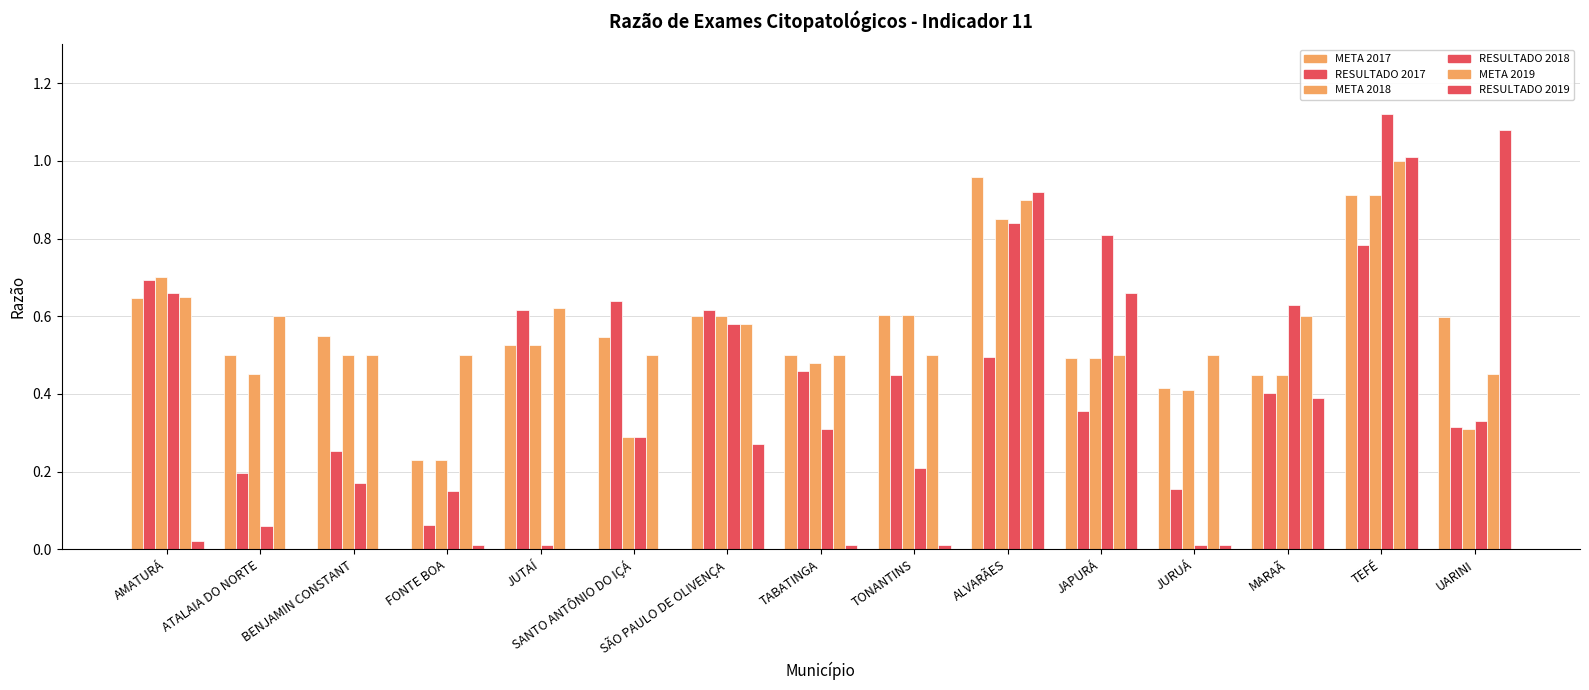

Are the bars horizontal?

No